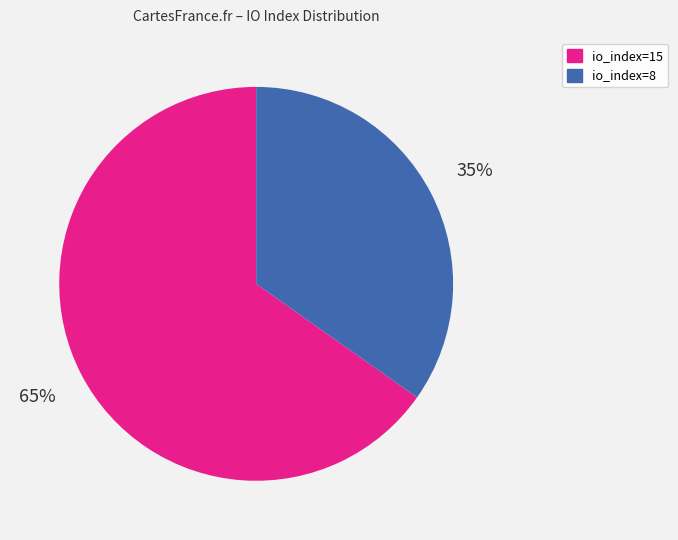

Rank the categories by value from highest to lowest.

io_index=15, io_index=8